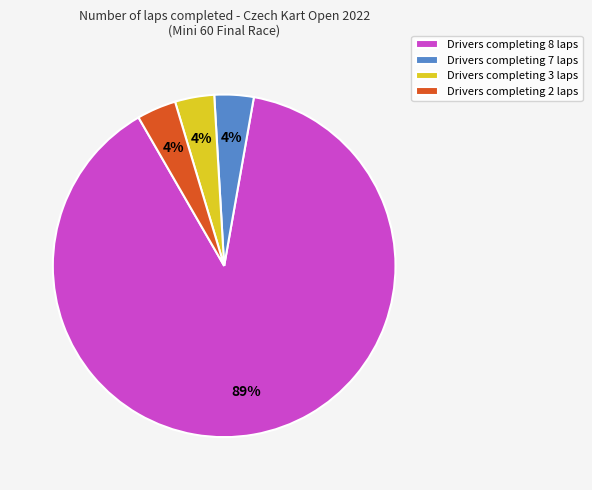

Is there a majority slice in this chart?

Yes